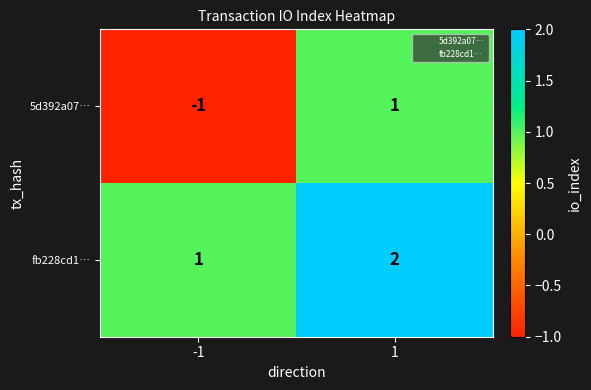

Which series has the largest range (max minus min)?

5d392a07…